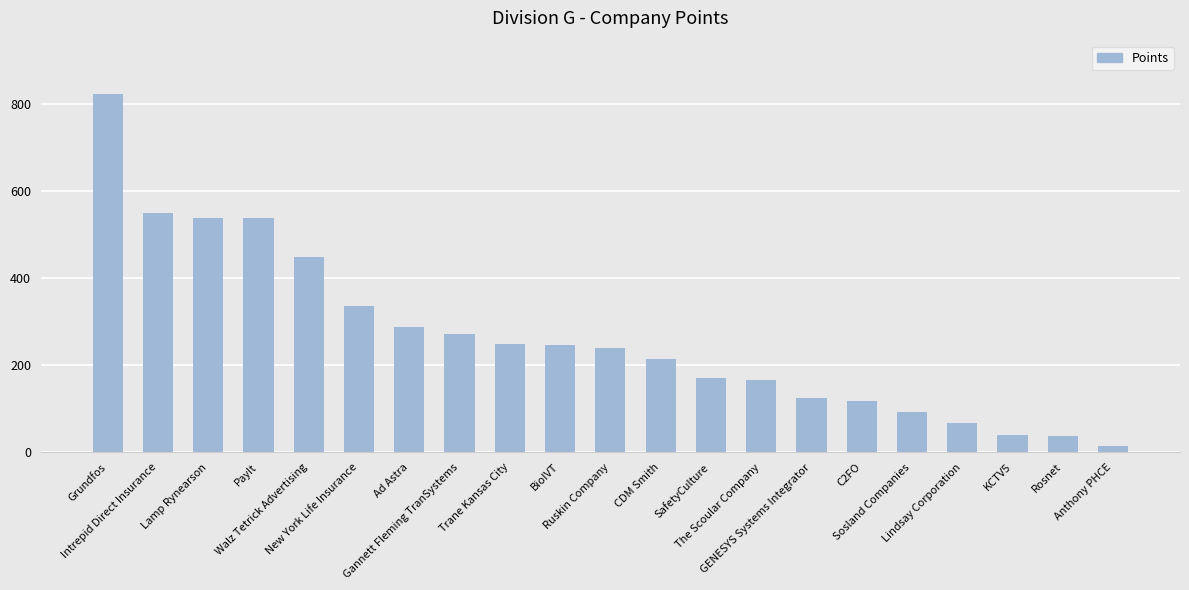

What is the maximum value shown in the chart?

821.0